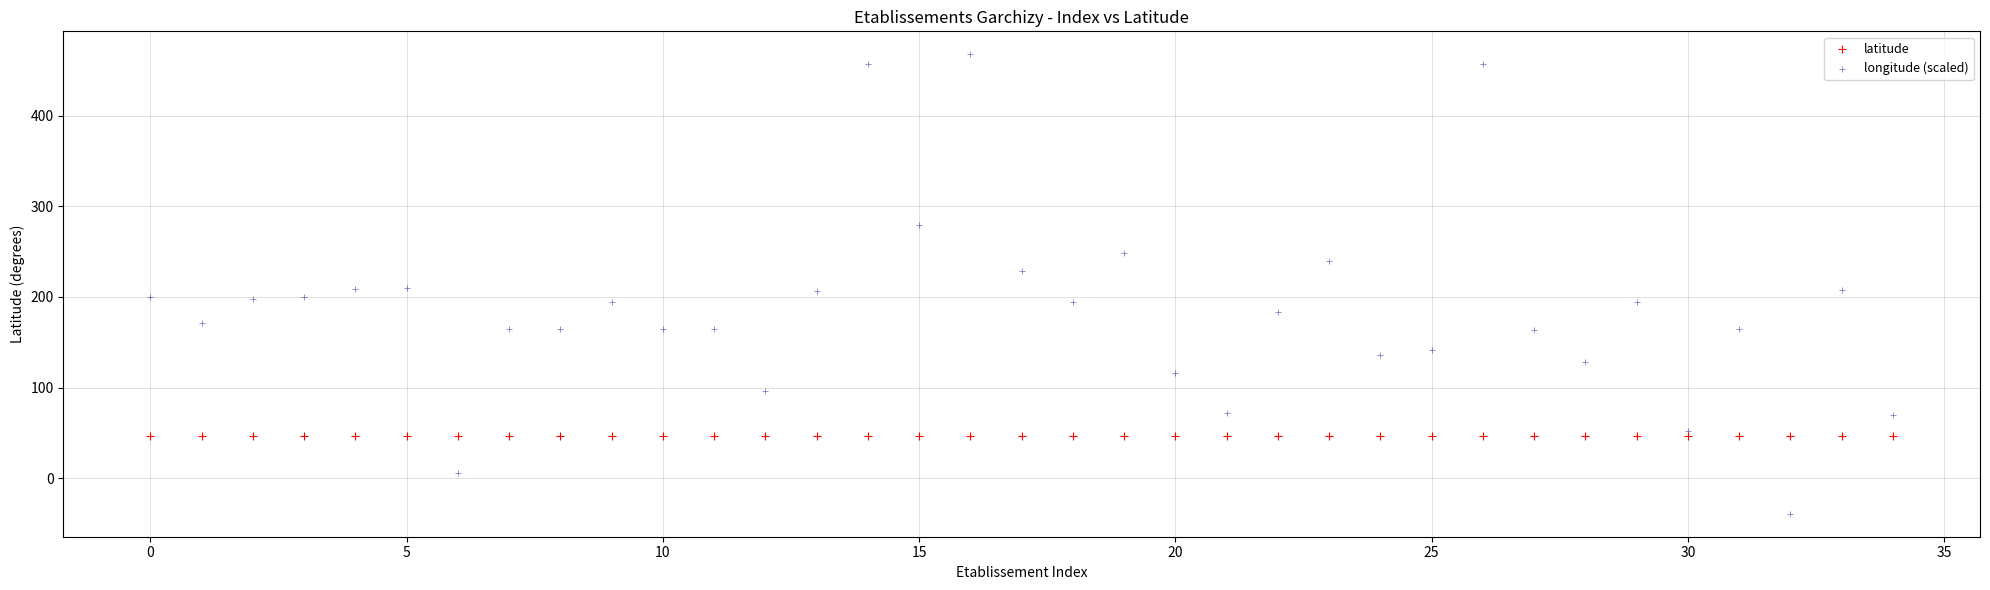

Which series contains the highest Y value?

longitude (scaled)